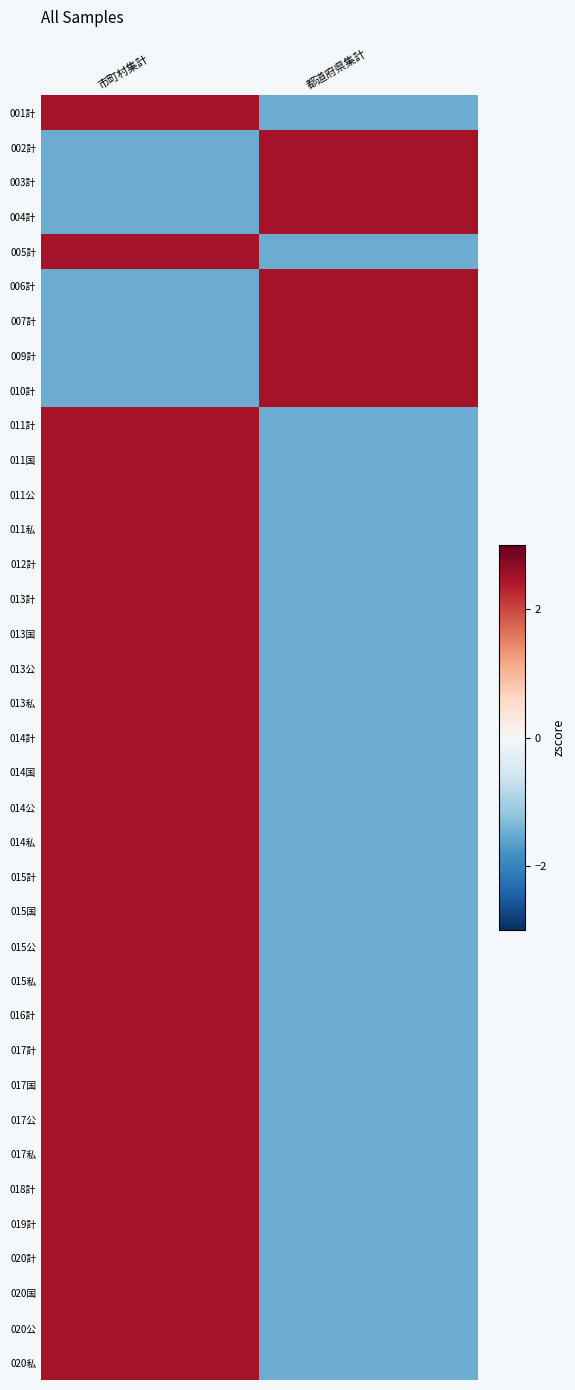

Reading left to right, transcribe all the data shown in this chart.

001計: 市町村集計=2.5	都道府県集計=-1.5
002計: 市町村集計=-1.5	都道府県集計=2.5
003計: 市町村集計=-1.5	都道府県集計=2.5
004計: 市町村集計=-1.5	都道府県集計=2.5
005計: 市町村集計=2.5	都道府県集計=-1.5
006計: 市町村集計=-1.5	都道府県集計=2.5
007計: 市町村集計=-1.5	都道府県集計=2.5
009計: 市町村集計=-1.5	都道府県集計=2.5
010計: 市町村集計=-1.5	都道府県集計=2.5
011計: 市町村集計=2.5	都道府県集計=-1.5
011国: 市町村集計=2.5	都道府県集計=-1.5
011公: 市町村集計=2.5	都道府県集計=-1.5
011私: 市町村集計=2.5	都道府県集計=-1.5
012計: 市町村集計=2.5	都道府県集計=-1.5
013計: 市町村集計=2.5	都道府県集計=-1.5
013国: 市町村集計=2.5	都道府県集計=-1.5
013公: 市町村集計=2.5	都道府県集計=-1.5
013私: 市町村集計=2.5	都道府県集計=-1.5
014計: 市町村集計=2.5	都道府県集計=-1.5
014国: 市町村集計=2.5	都道府県集計=-1.5
014公: 市町村集計=2.5	都道府県集計=-1.5
014私: 市町村集計=2.5	都道府県集計=-1.5
015計: 市町村集計=2.5	都道府県集計=-1.5
015国: 市町村集計=2.5	都道府県集計=-1.5
015公: 市町村集計=2.5	都道府県集計=-1.5
015私: 市町村集計=2.5	都道府県集計=-1.5
016計: 市町村集計=2.5	都道府県集計=-1.5
017計: 市町村集計=2.5	都道府県集計=-1.5
017国: 市町村集計=2.5	都道府県集計=-1.5
017公: 市町村集計=2.5	都道府県集計=-1.5
017私: 市町村集計=2.5	都道府県集計=-1.5
018計: 市町村集計=2.5	都道府県集計=-1.5
019計: 市町村集計=2.5	都道府県集計=-1.5
020計: 市町村集計=2.5	都道府県集計=-1.5
020国: 市町村集計=2.5	都道府県集計=-1.5
020公: 市町村集計=2.5	都道府県集計=-1.5
020私: 市町村集計=2.5	都道府県集計=-1.5